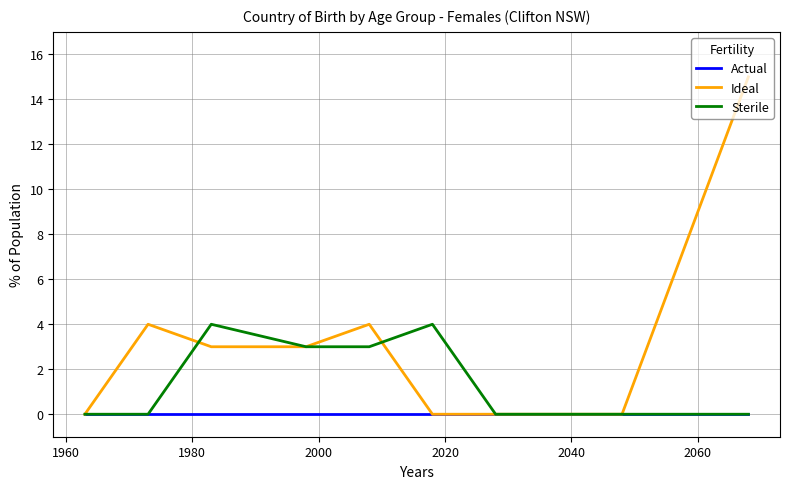

Rank the series by their maximum value, from highest to lowest.

Ideal, Sterile, Actual